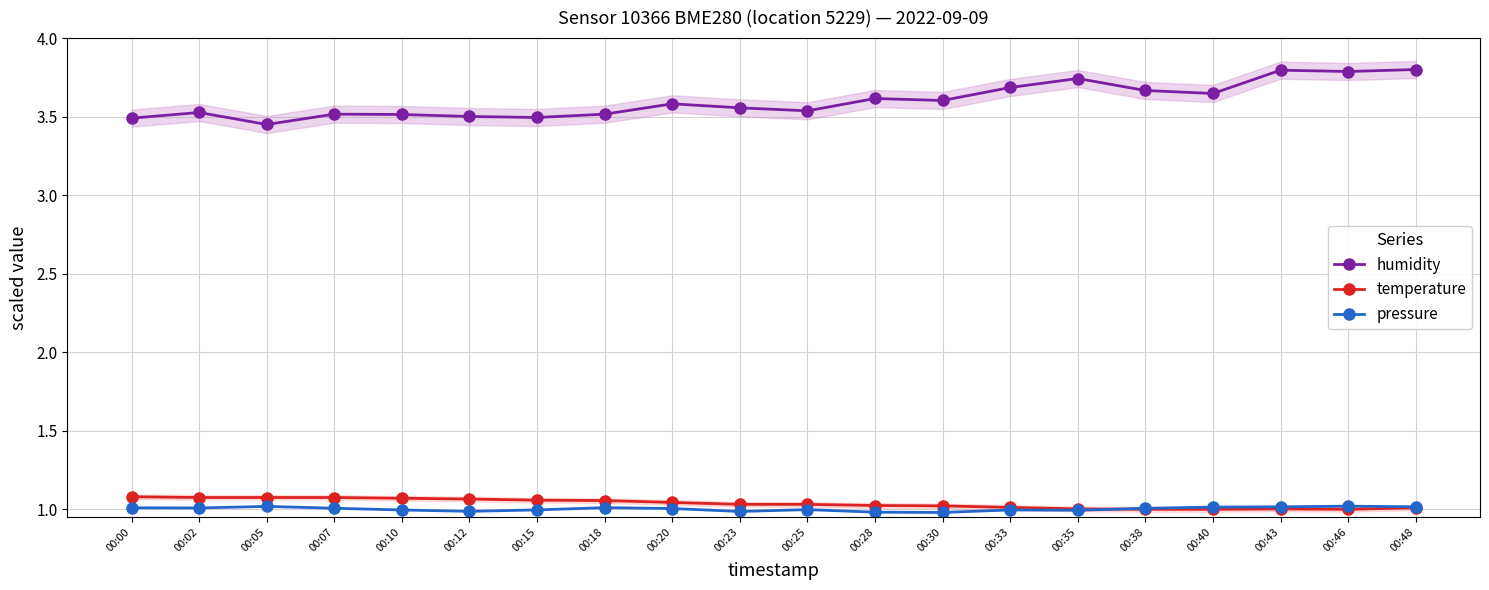

Reading right to left, extract all data points from this chart.

humidity: 00:48=3.8	00:46=3.8	00:43=3.8	00:40=3.6	00:38=3.7	00:35=3.7	00:33=3.7	00:30=3.6	00:28=3.6	00:25=3.5	00:23=3.6	00:20=3.6	00:18=3.5	00:15=3.5	00:12=3.5	00:10=3.5	00:07=3.5	00:05=3.5	00:02=3.5	00:00=3.5
temperature: 00:48=1.0	00:46=1.0	00:43=1.0	00:40=1.0	00:38=1.0	00:35=1.0	00:33=1.0	00:30=1.0	00:28=1.0	00:25=1.0	00:23=1.0	00:20=1.0	00:18=1.1	00:15=1.1	00:12=1.1	00:10=1.1	00:07=1.1	00:05=1.1	00:02=1.1	00:00=1.1
pressure: 00:48=1.0	00:46=1.0	00:43=1.0	00:40=1.0	00:38=1.0	00:35=1.0	00:33=1.0	00:30=1.0	00:28=1.0	00:25=1.0	00:23=1.0	00:20=1.0	00:18=1.0	00:15=1.0	00:12=1.0	00:10=1.0	00:07=1.0	00:05=1.0	00:02=1.0	00:00=1.0